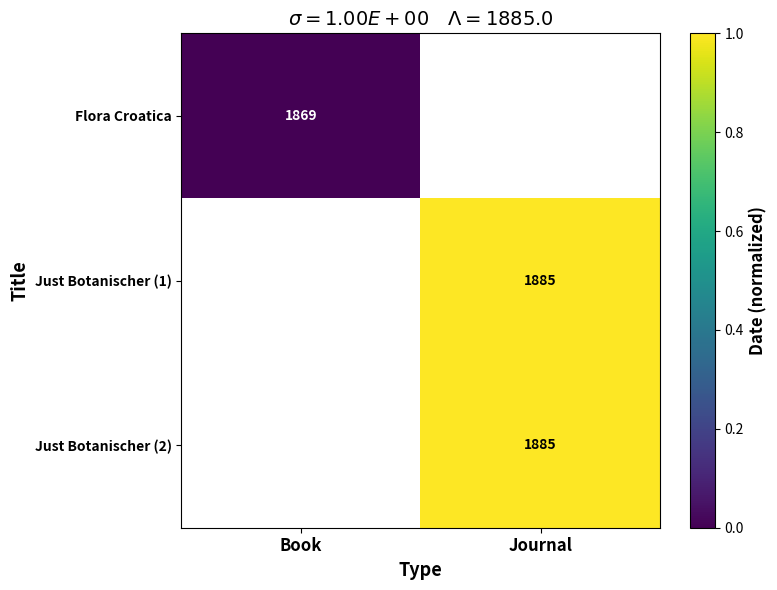

True or false: Just Botanischer (1) has a value of 1885 at Journal.

True